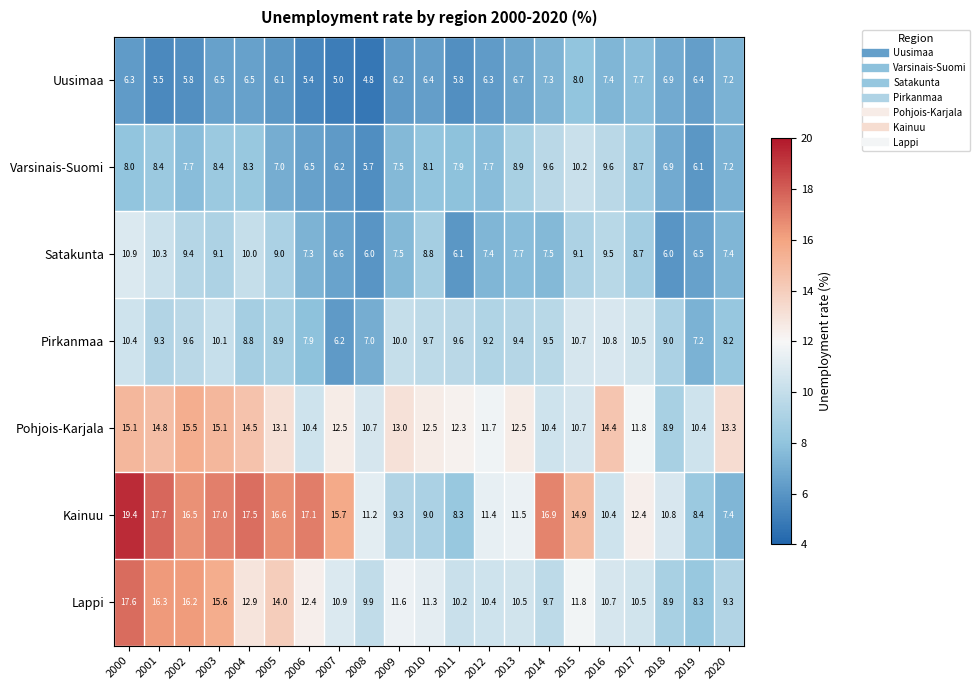

Is the value of Satakunta at 2016 greater than the value of Uusimaa at 2018?

Yes